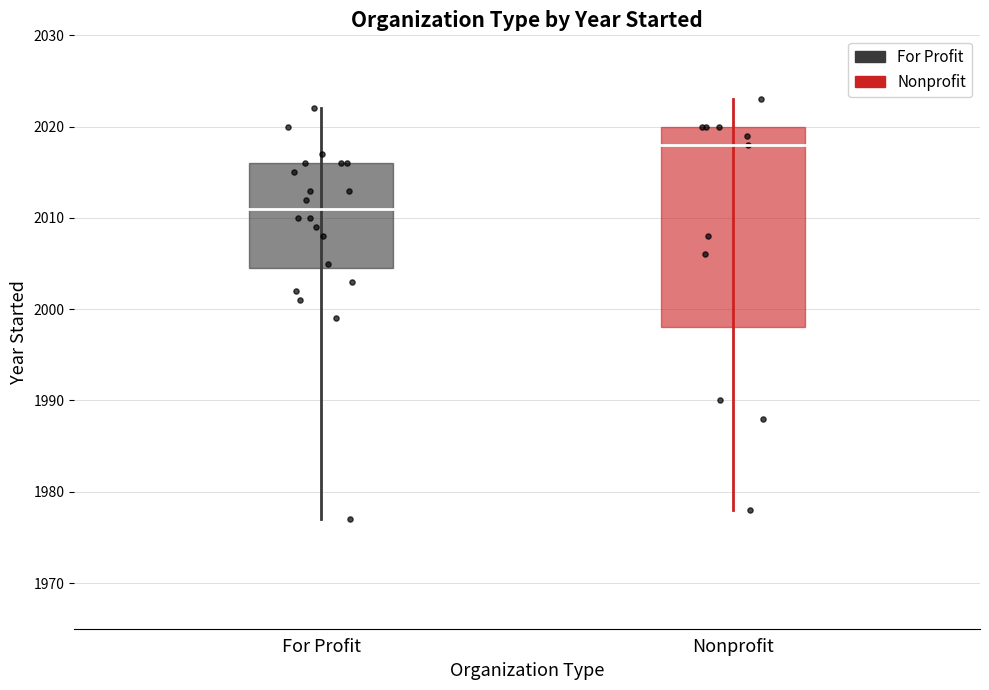

What is the total value across all series at Nonprofit?

4045